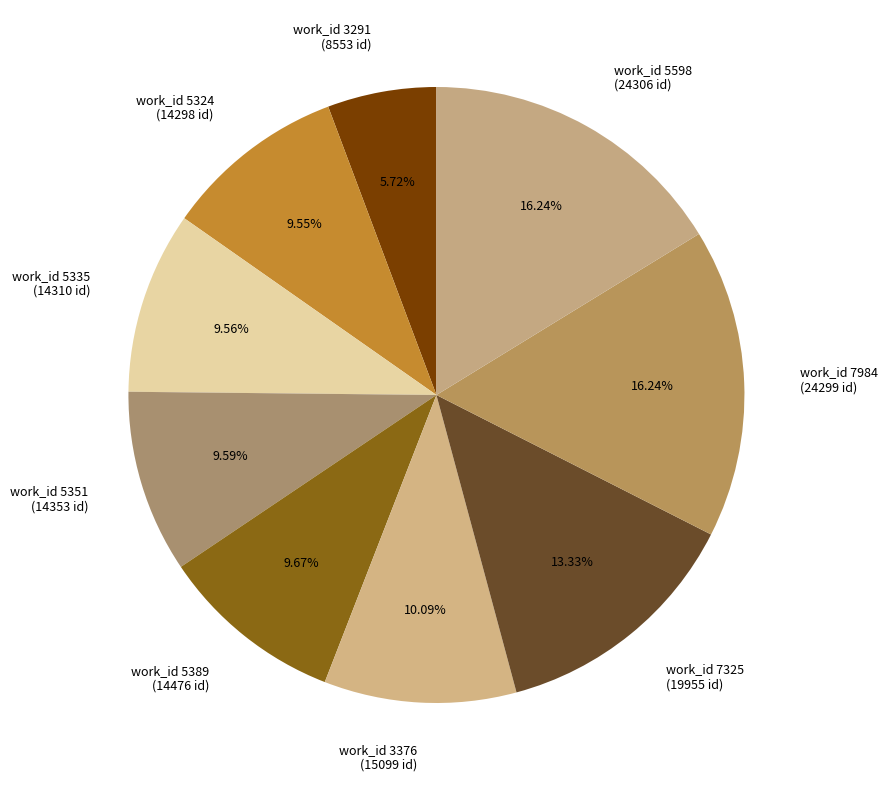

Is there a majority slice in this chart?

No